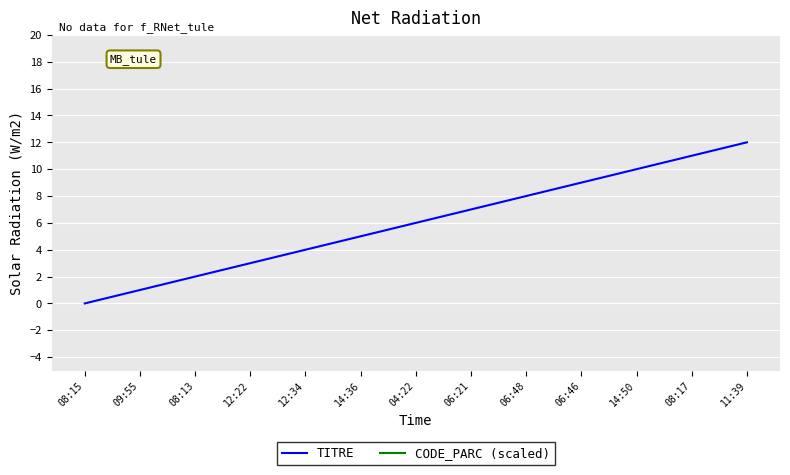

True or false: TITRE and CODE_PARC (scaled) cross at least once.

False